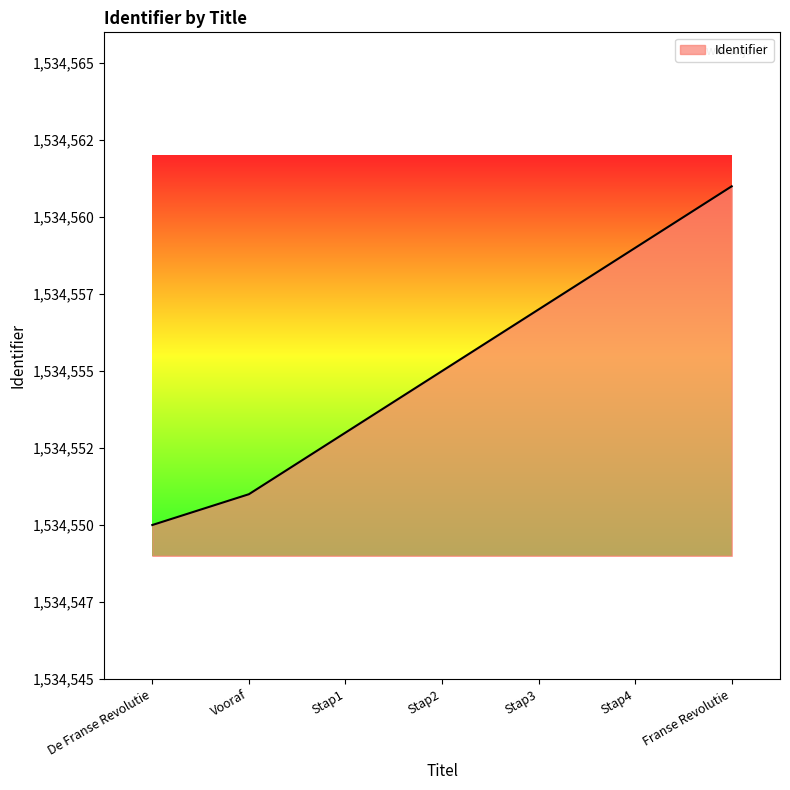

Reading left to right, extract all data points from this chart.

1534550	1534551	1534553	1534555	1534557	1534559	1534561